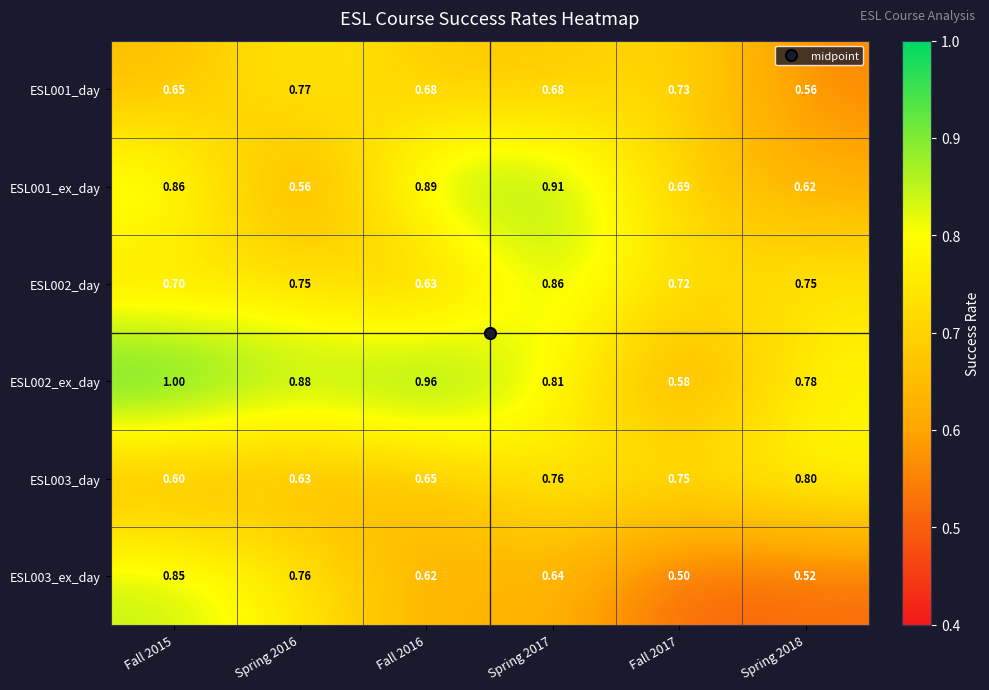

Is the value of ESL002_day at Fall 2017 greater than the value of ESL001_ex_day at Fall 2015?

No